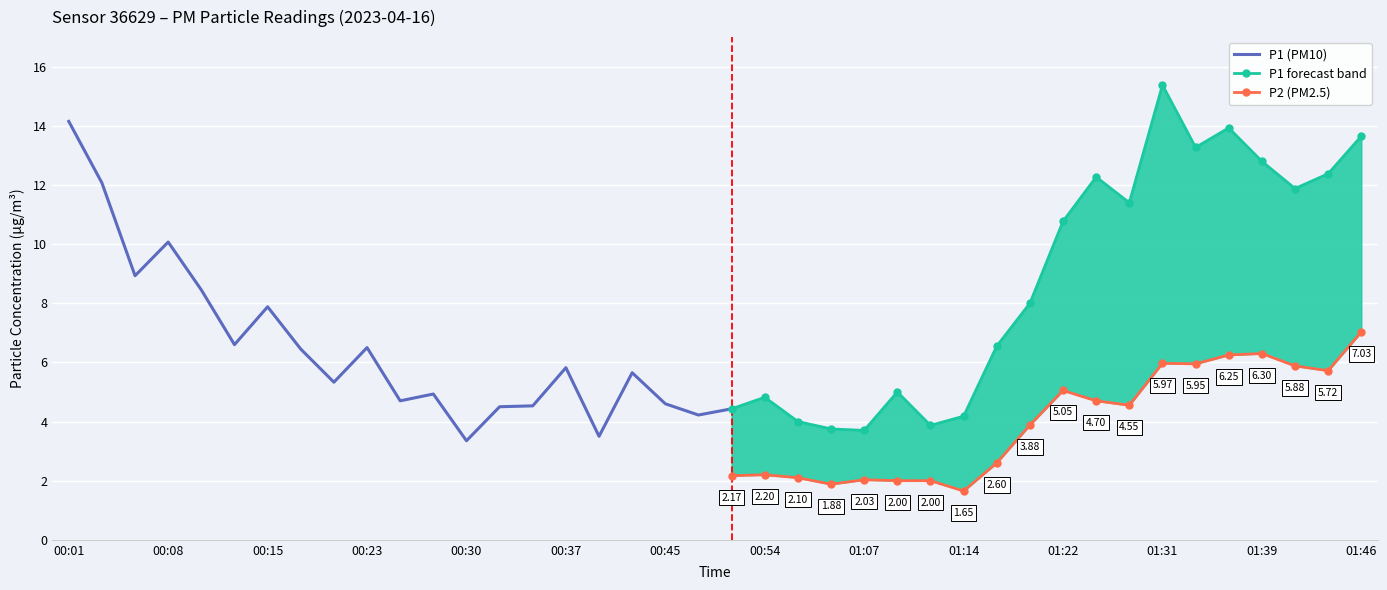

Between 01:04 and 01:07, which series saw the biggest shift?

P2